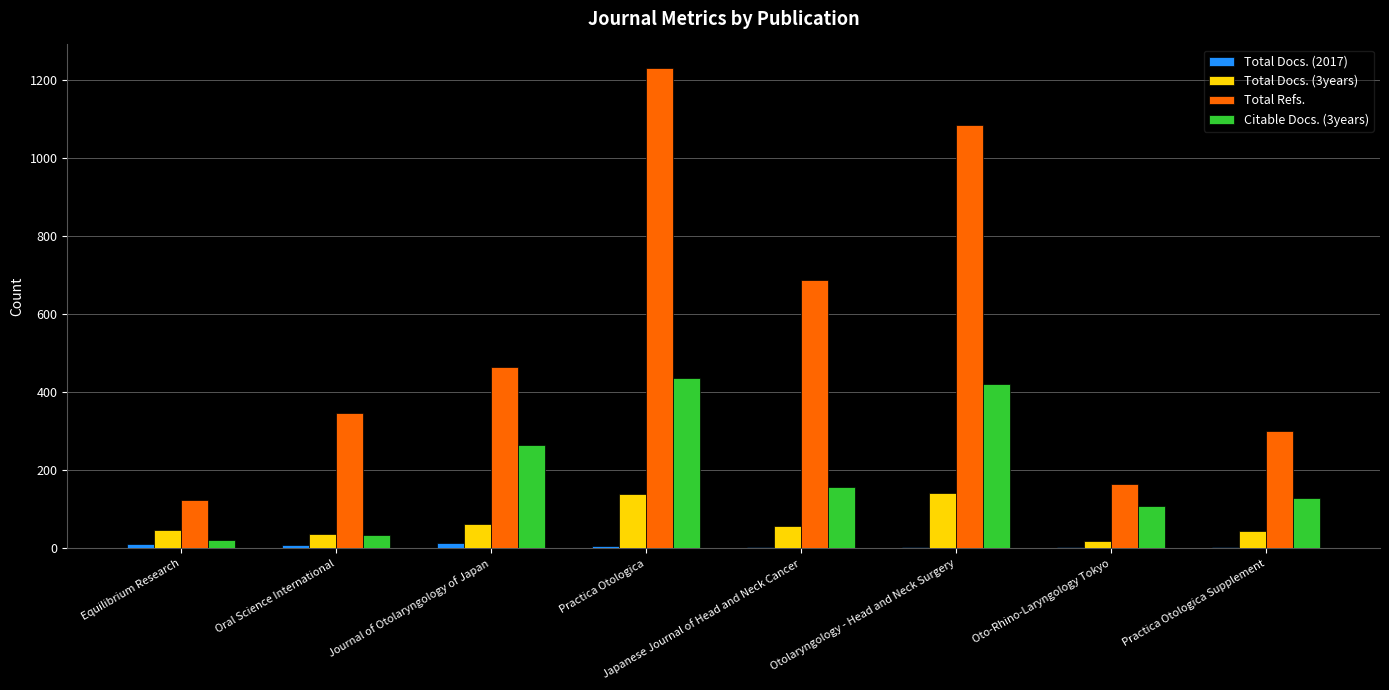

At which category does the chart reach its peak across all series?

Practica Otologica